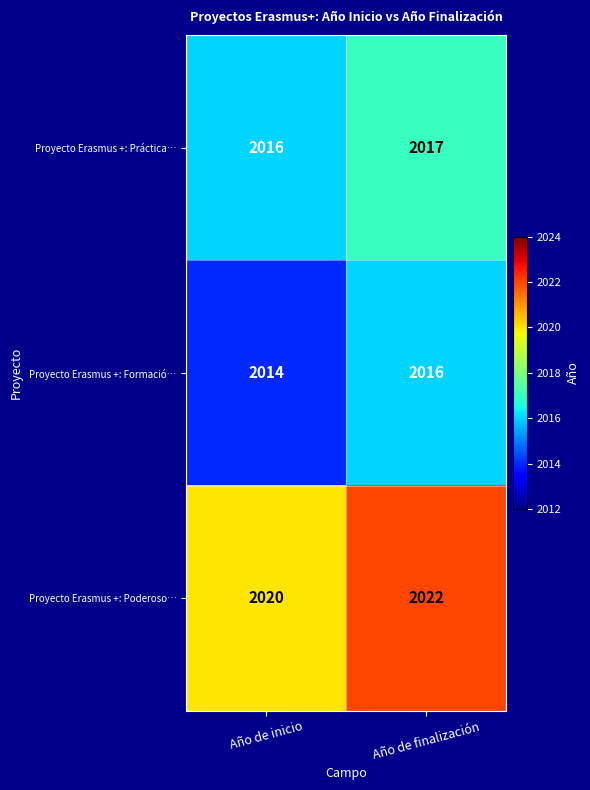

How many series are shown in this chart?

3